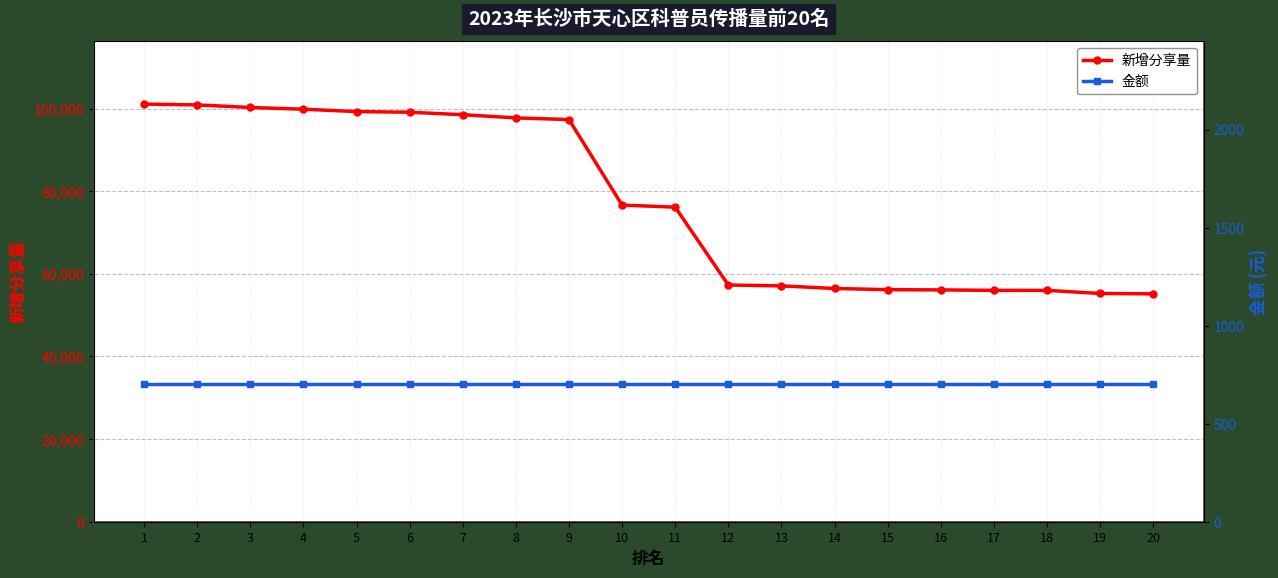

True or false: 新增分享量 and 金额 cross at least once.

False